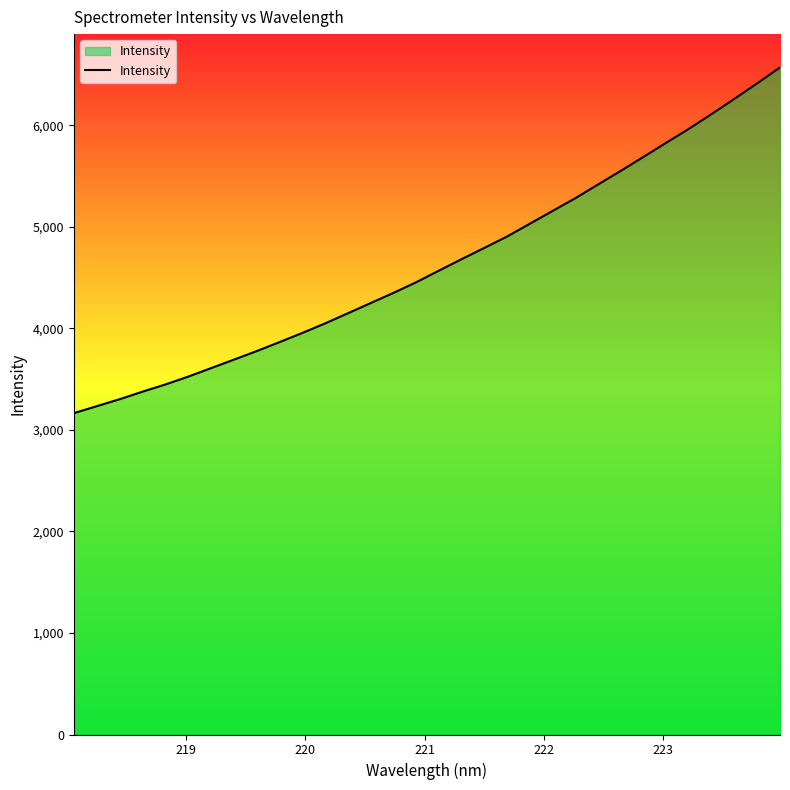

Reading left to right, what are all the values shown in this chart?

3164.3	3232.5	3301.0	3375.0	3445.7	3522.8	3606.3	3689.6	3773.8	3862.1	3952.3	4045.9	4145.9	4246.2	4346.6	4451.4	4565.9	4679.4	4790.6	4902.4	5028.8	5154.7	5280.3	5415.4	5550.0	5687.8	5827.4	5965.1	6110.7	6260.2	6412.7	6568.7